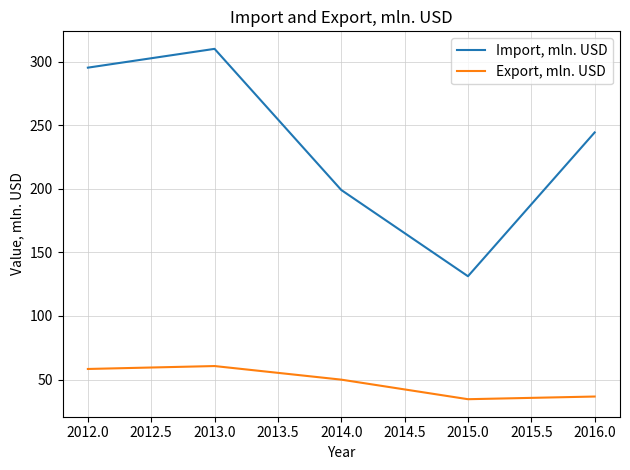

In Import, mln. USD, how many points are lower than both neighbors (excluding endpoints)?

1